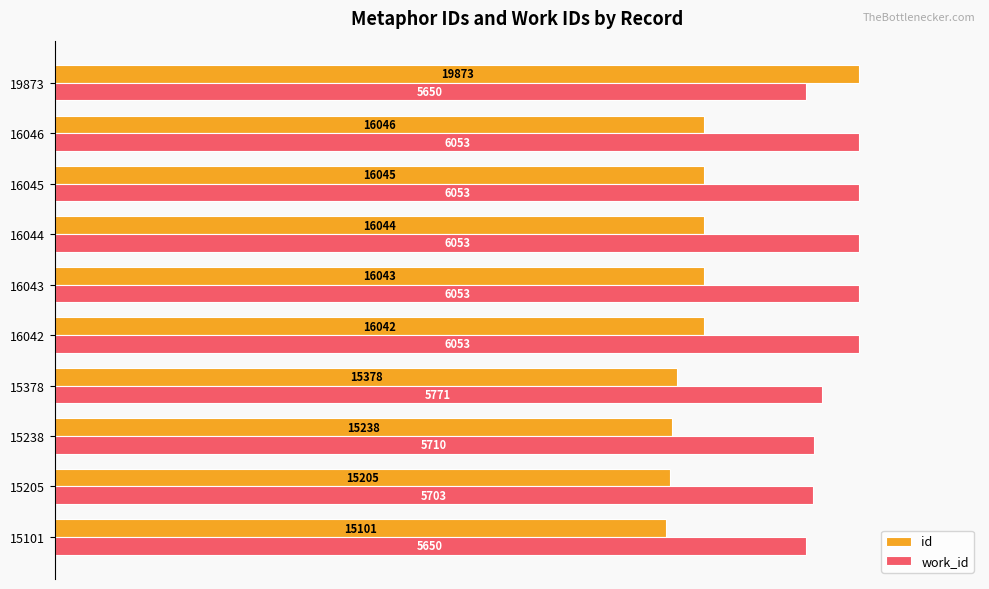

At how many categories does at least one series exceed 83?

10